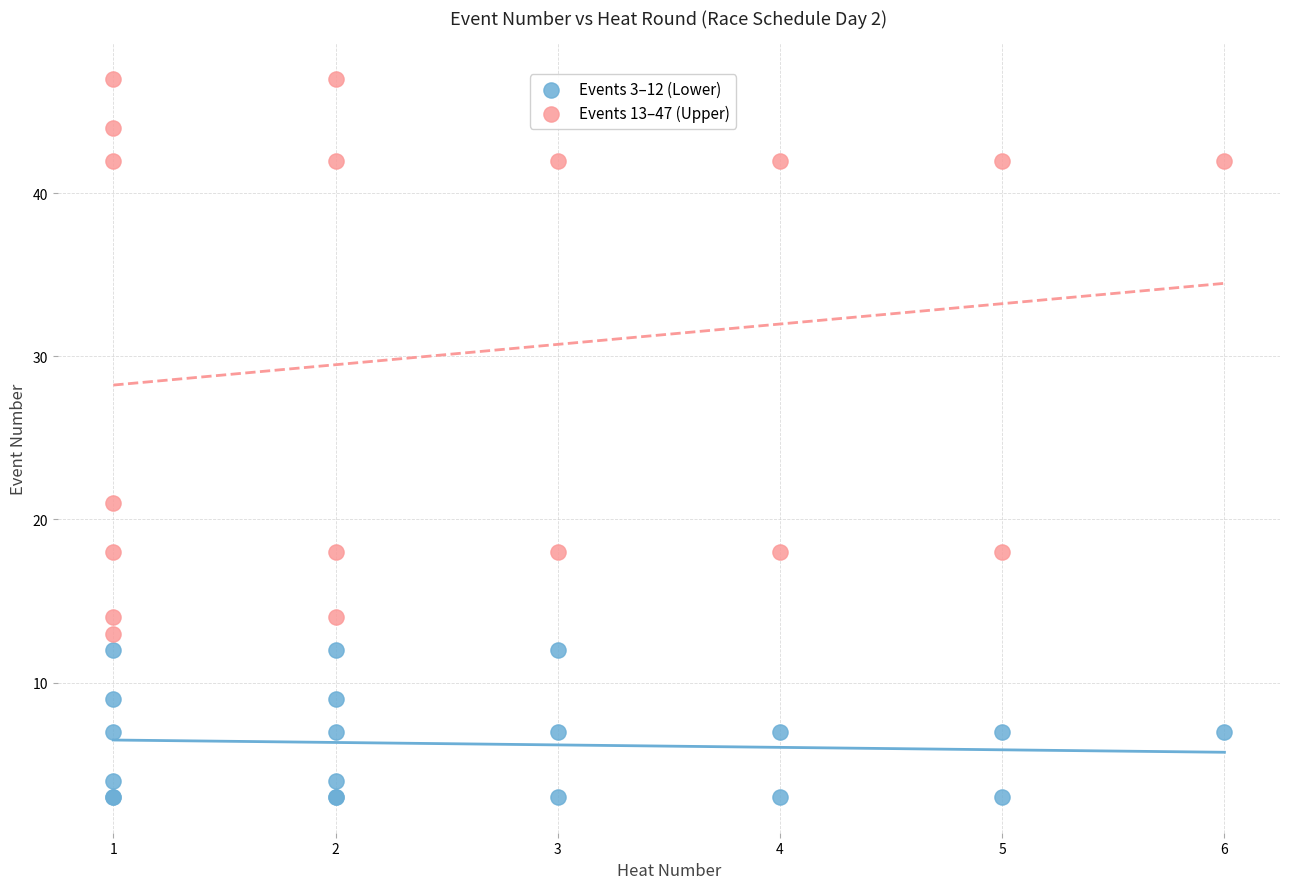

Which series contains the lowest Y value?

Events 3–12 (Lower)